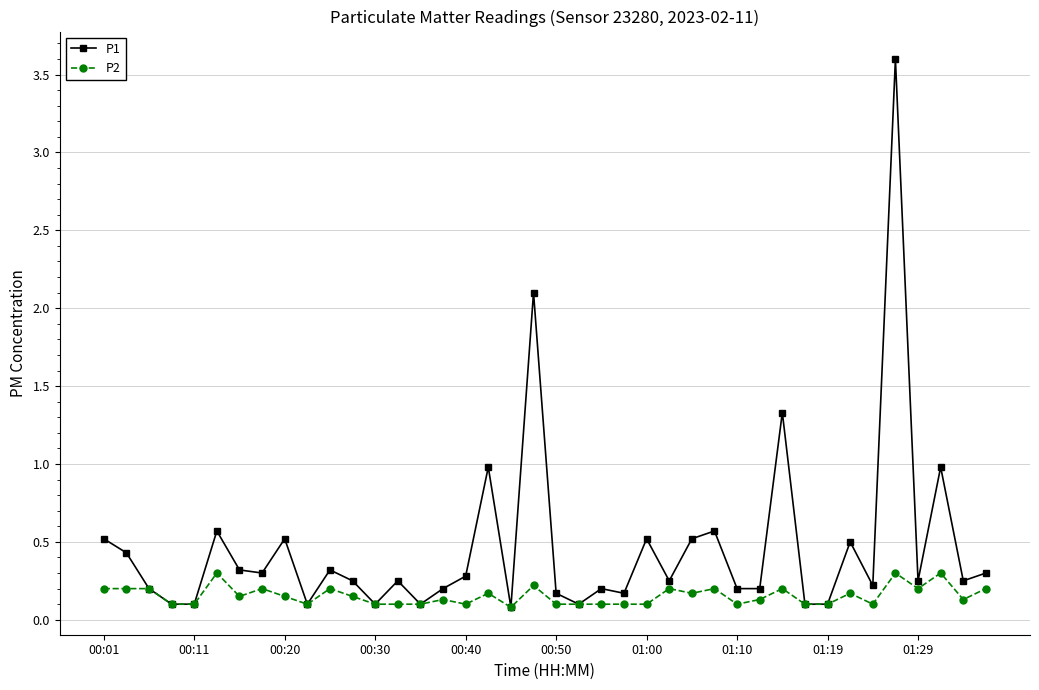

What is the maximum value shown in the chart?

3.6